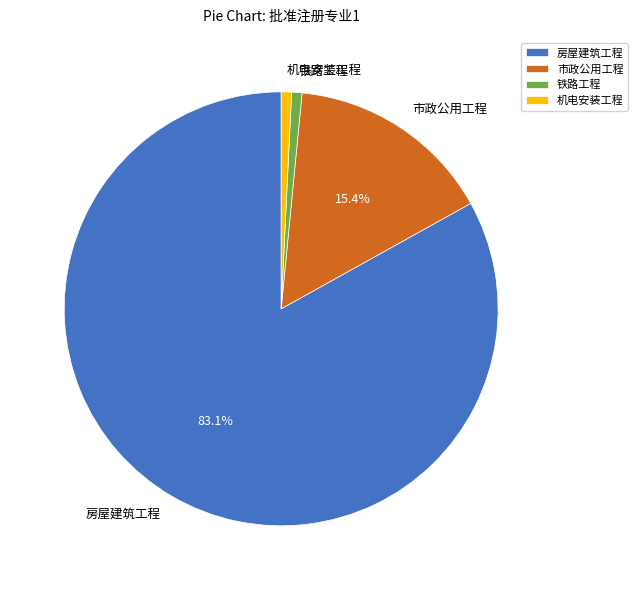

Does any single category account for the majority?

Yes